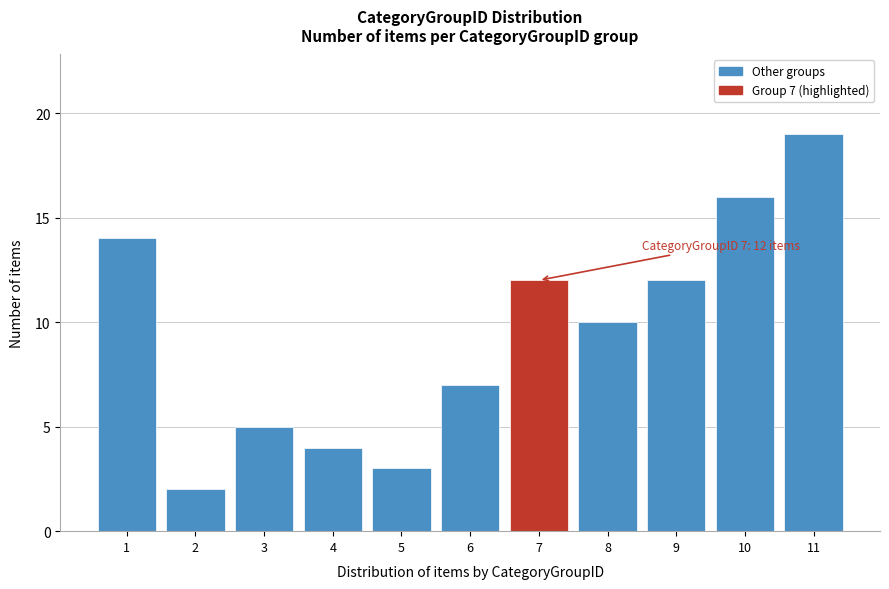

Reading left to right, transcribe all the data shown in this chart.

1=14	2=2	3=5	4=4	5=3	6=7	7=12	8=10	9=12	10=16	11=19